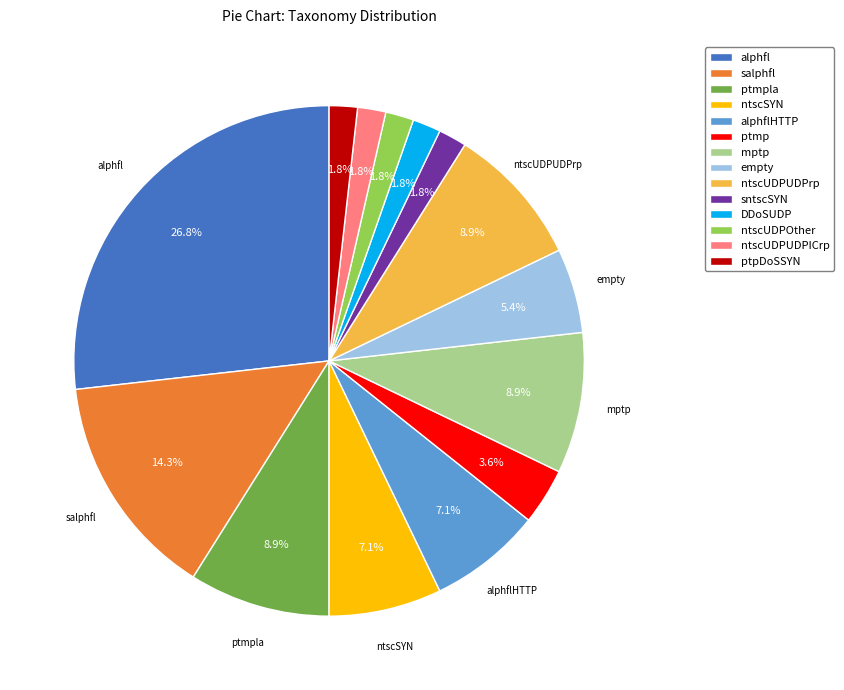

The salphfl slice represents 14% of the pie. True or false?

True